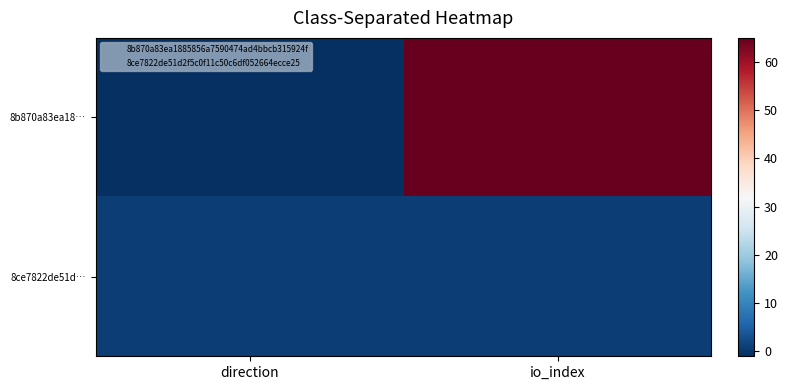

How many data points does each series have?

2